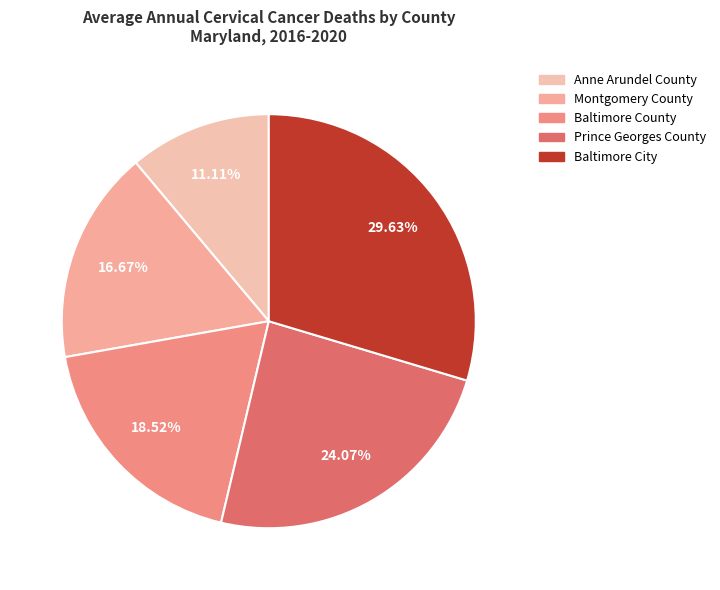

Rank the categories by value from lowest to highest.

Anne Arundel County, Montgomery County, Baltimore County, Prince Georges County, Baltimore City